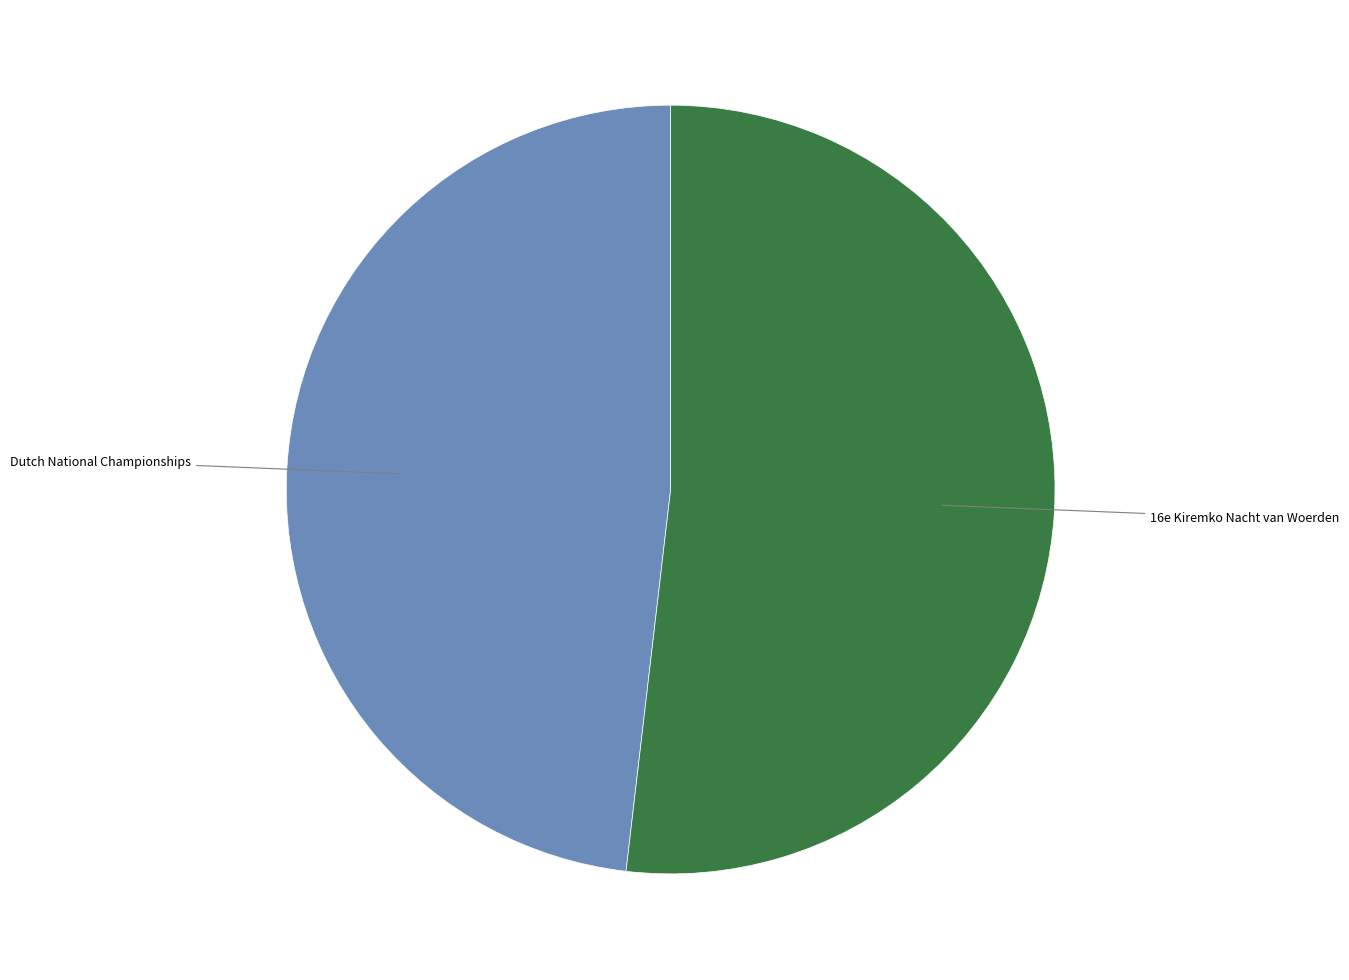

Is there a majority slice in this chart?

Yes